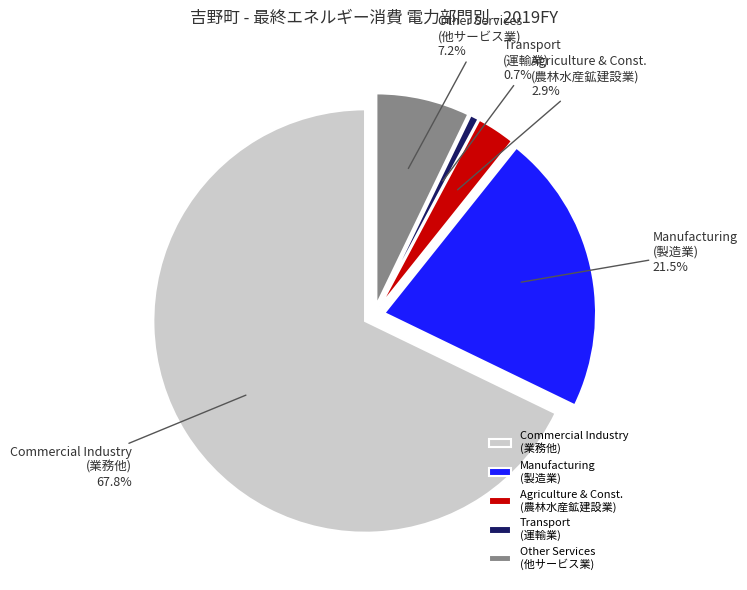

Between Agriculture & Construction and Electricity (Commercial), which is larger?

Electricity (Commercial)